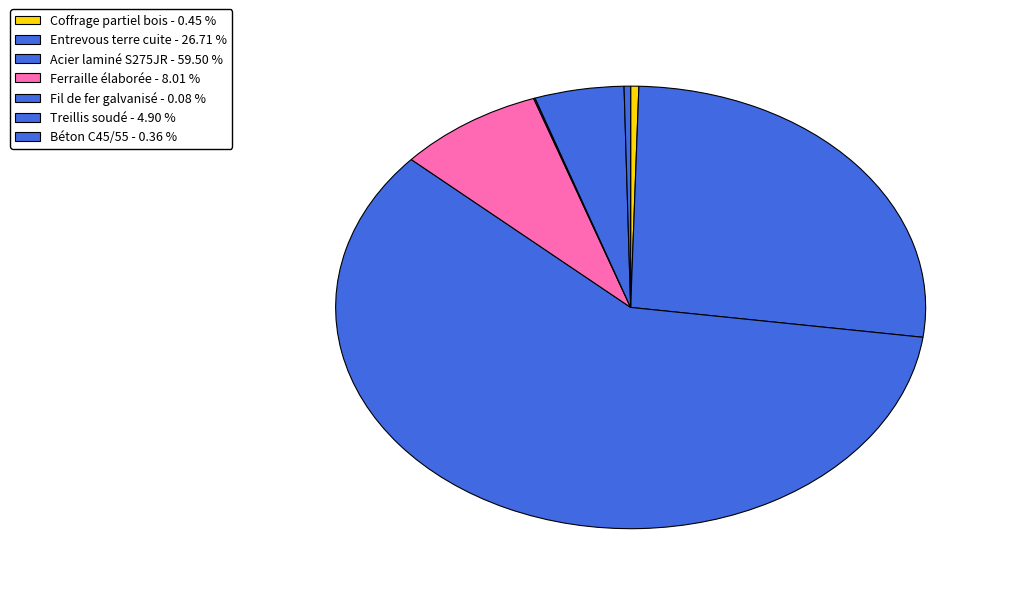

Rank the categories by value from highest to lowest.

Acier laminé NF EN 10025 S275JR, Entrevous en terre cuite, Ferraille élaborée en atelier, Treillis soudé RAF R 200x300 mm, Système de coffrage partiel en bois, Béton C45/55, Fil de fer galvanisé